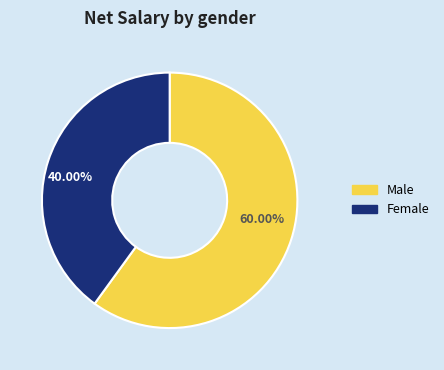

Count the number of slices in the pie.

2